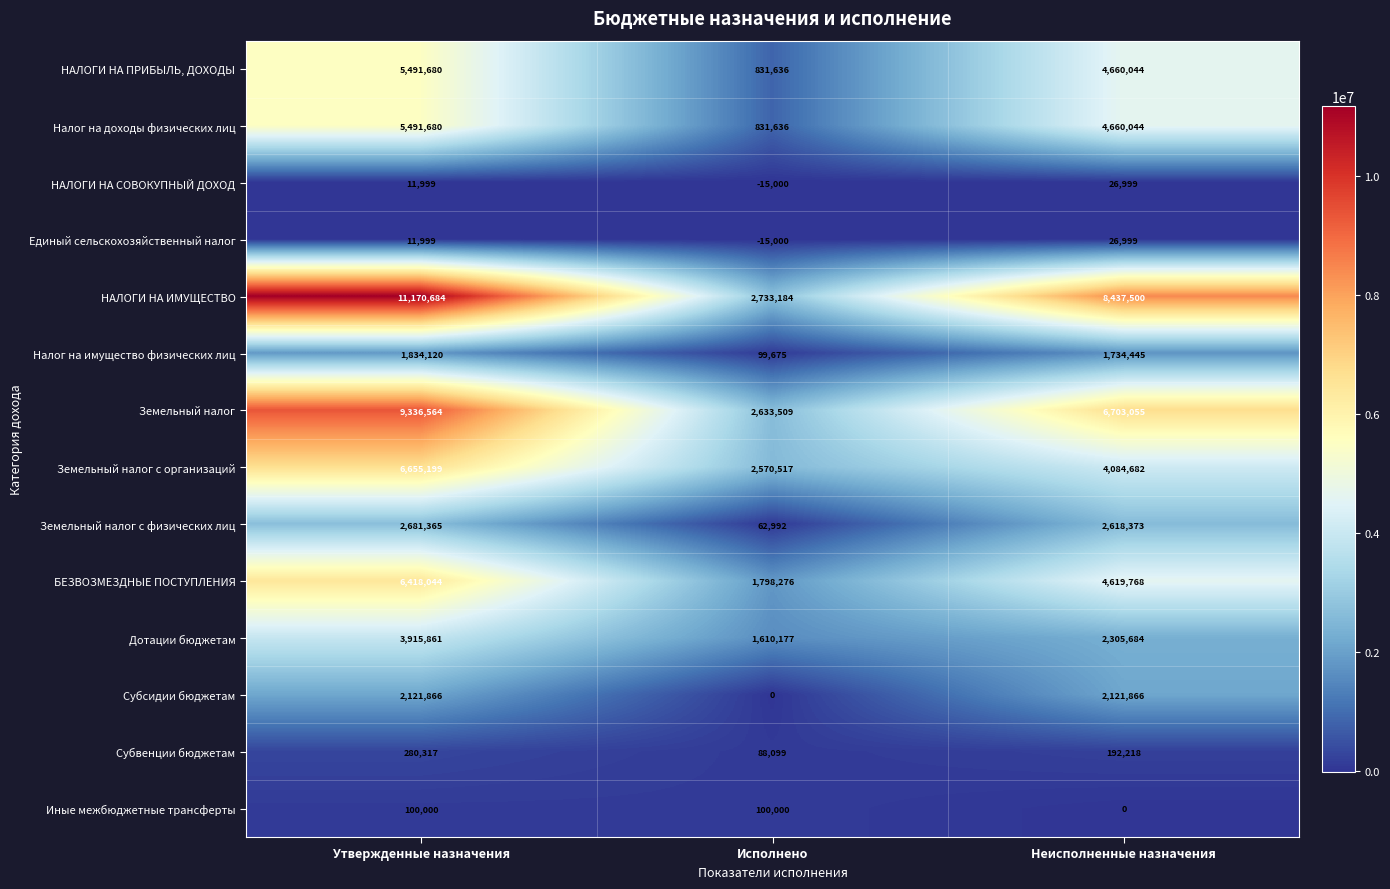

Which label corresponds to the smallest value in the chart?

Исполнено